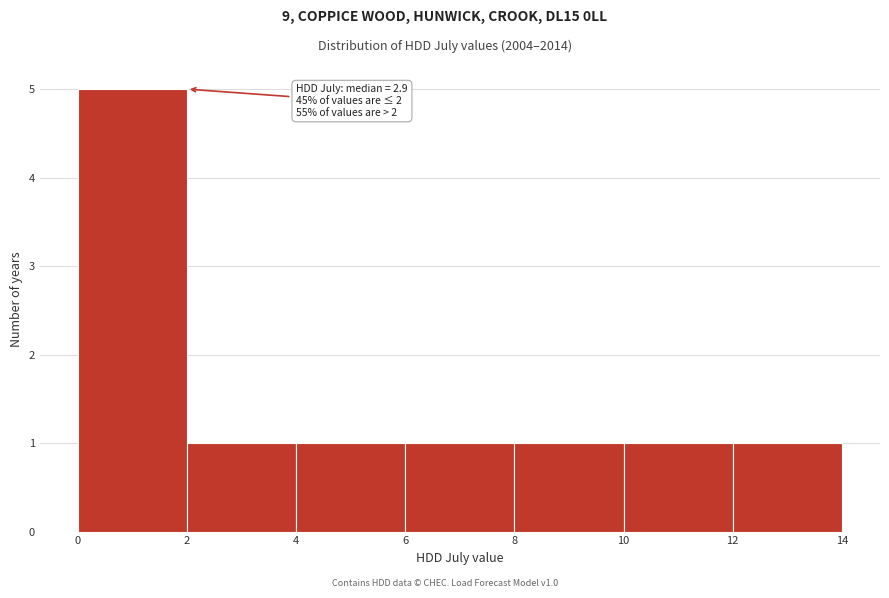

Over which range of the x-axis is the bar tallest?

0 to 2